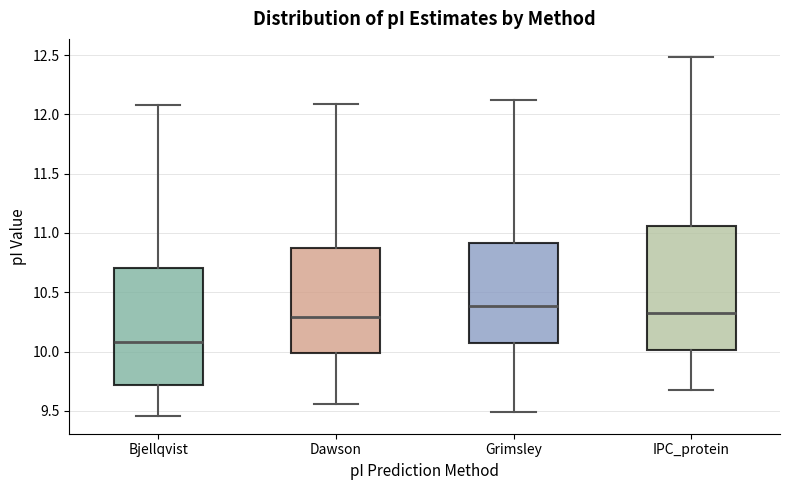

Reading left to right, read every box against the y-axis: the position of its median line, the range the box covers, and the ends of its whiskers. The values are not printed on the chart, so give them approximately, as read against the axis.

Bjellqvist: median 10.10, box 9.70 to 10.70, whiskers 9.45 to 12.10
Dawson: median 10.30, box 10.00 to 10.85, whiskers 9.55 to 12.10
Grimsley: median 10.40, box 10.05 to 10.90, whiskers 9.50 to 12.10
IPC_protein: median 10.30, box 10.00 to 11.05, whiskers 9.70 to 12.50